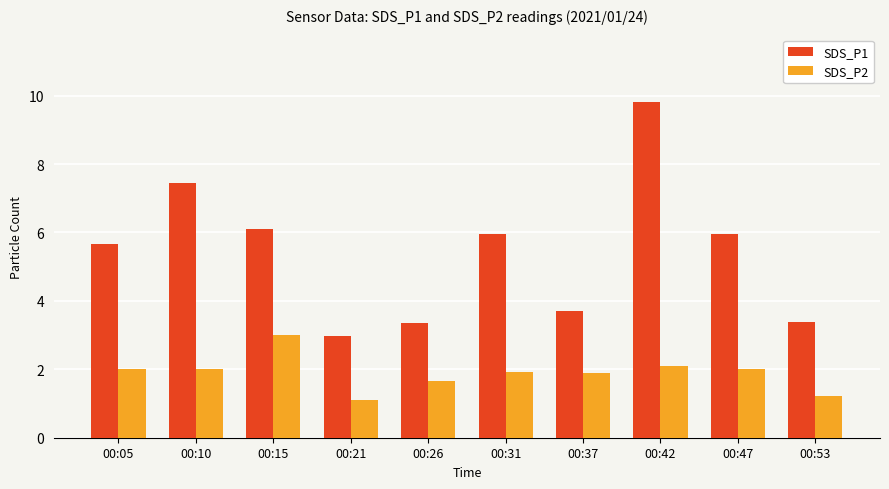

What is the value of the SDS_P2 bar at the 10th from the left?

1.2